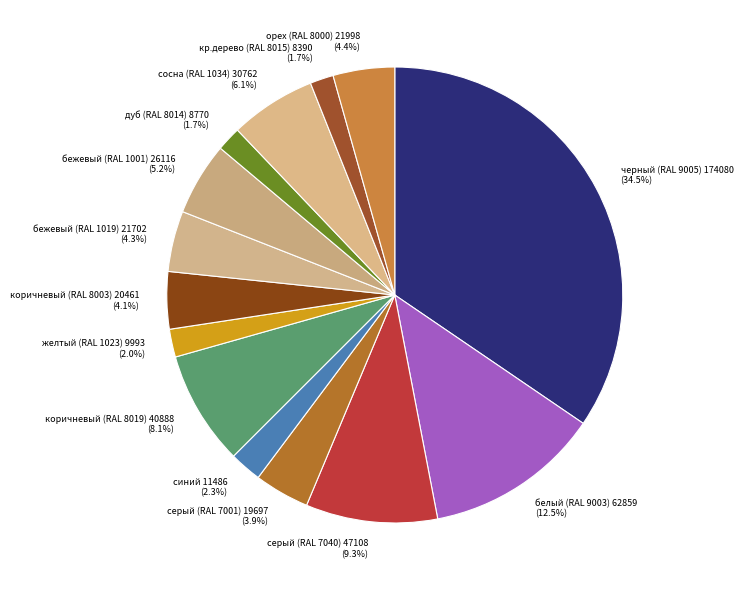

Between коричневый (RAL 8003) 20461 (4.1%) and дуб (RAL 8014) 8770 (1.7%), which is larger?

коричневый (RAL 8003) 20461 (4.1%)